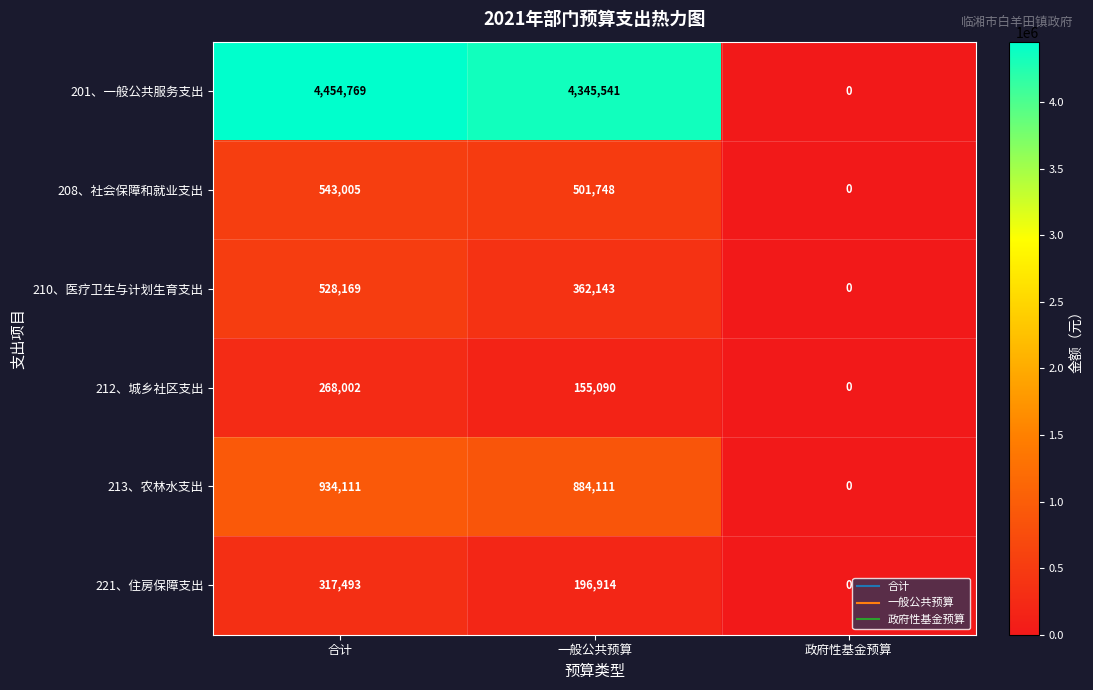

At which label does 210、医疗卫生与计划生育支出 reach its minimum?

政府性基金预算